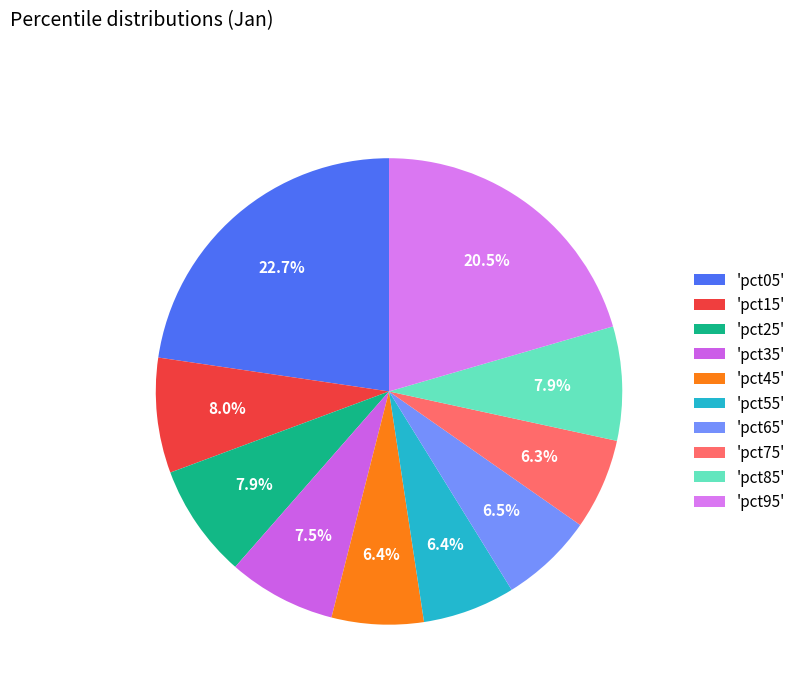

How many slices are in this pie chart?

10